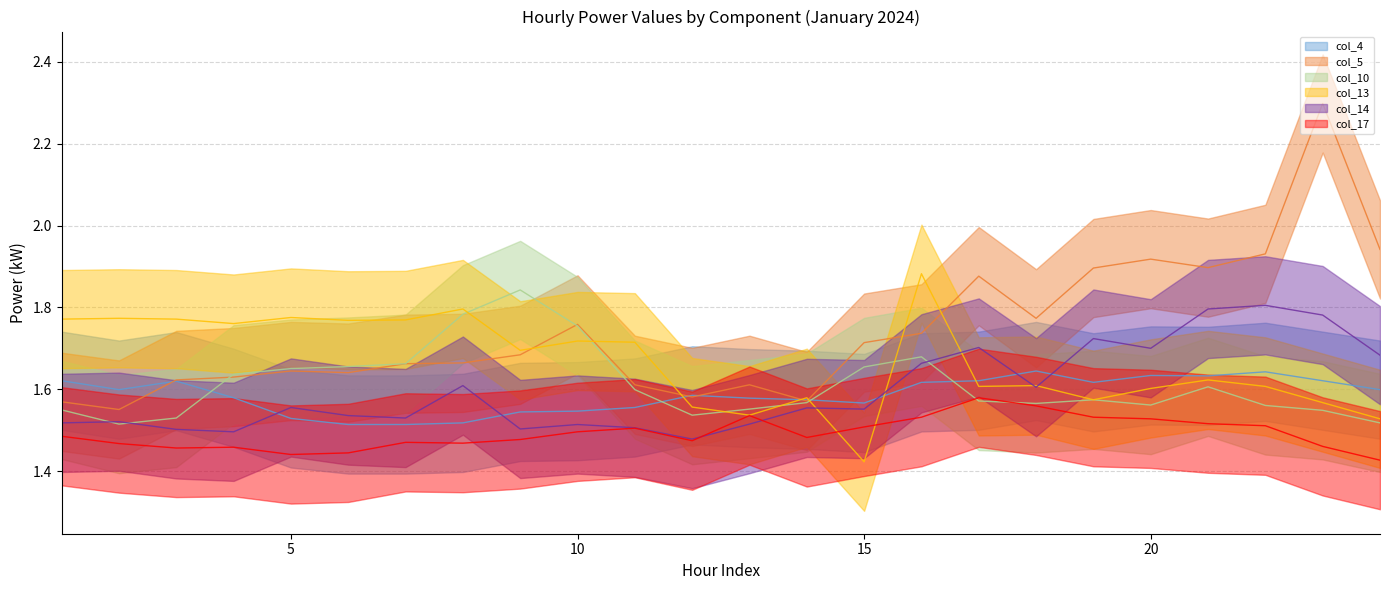

True or false: col_13 has a value of 2.7 at 9.

False